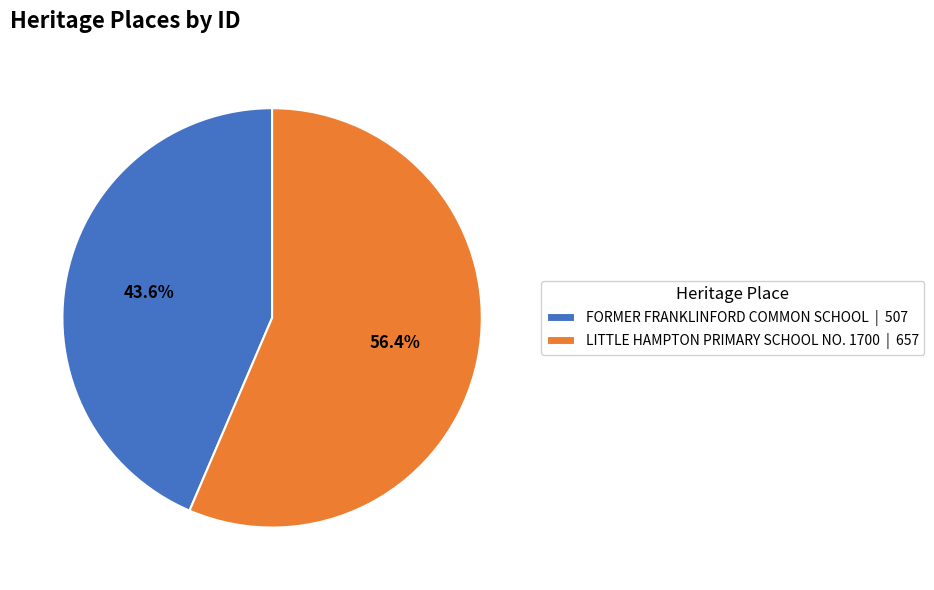

How many segments does this pie chart have?

2